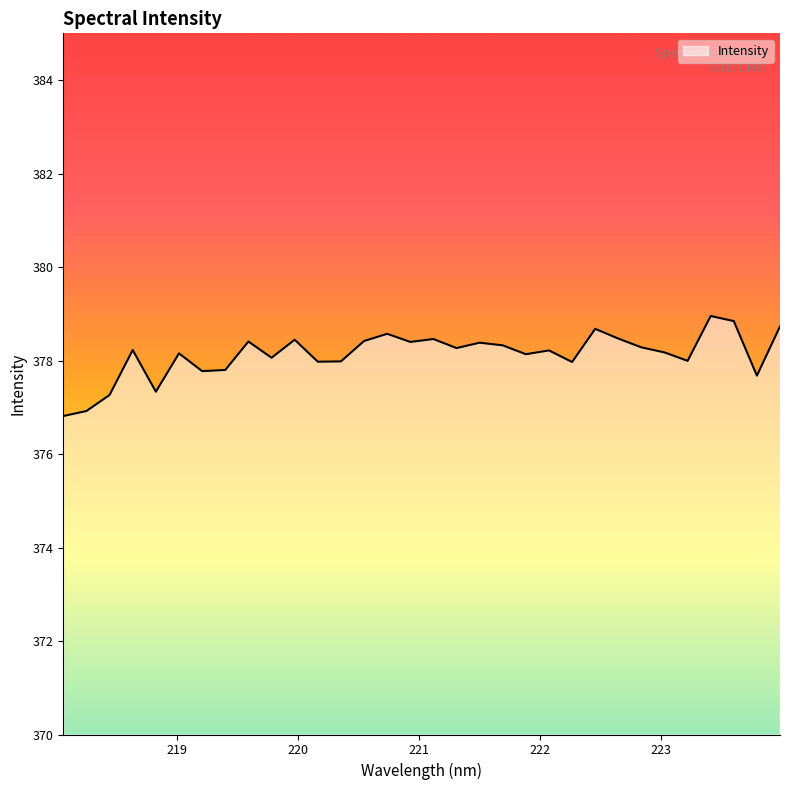

What is the maximum value shown in the chart?

379.0